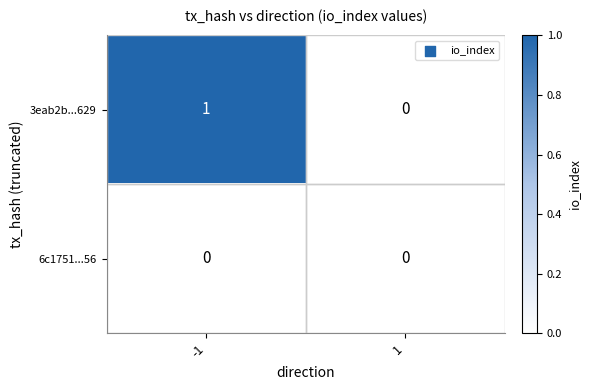

Rank the series by their maximum value, from highest to lowest.

3eab2b...629, 6c1751...56